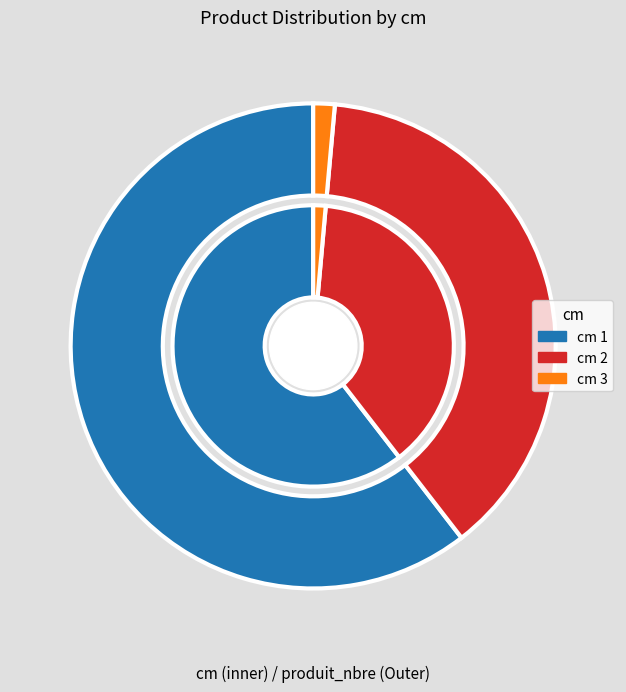

Which category accounts for the majority?

1